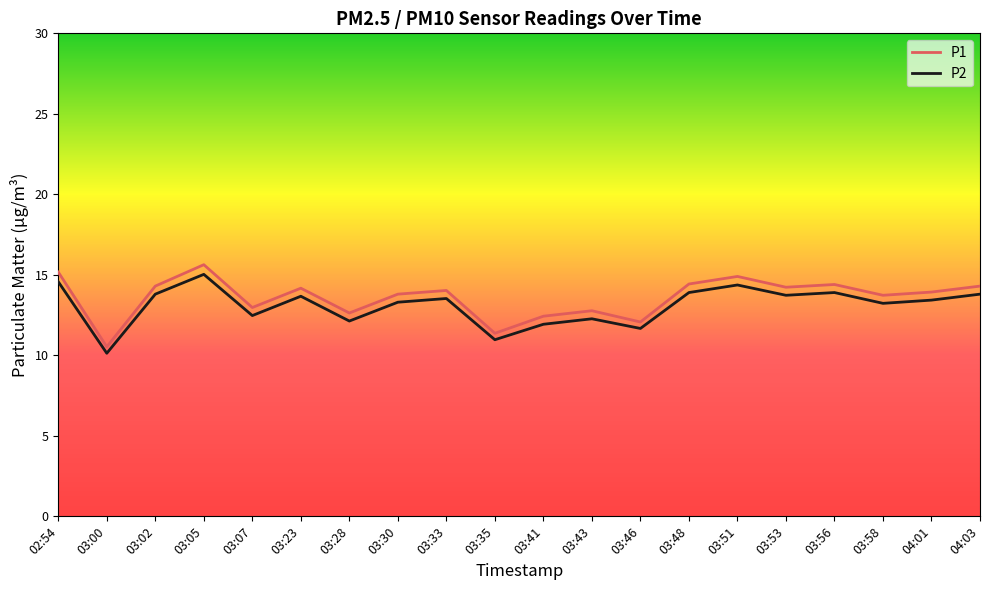

What is the sum of the P2 values at 03:53 and 03:07?

26.2